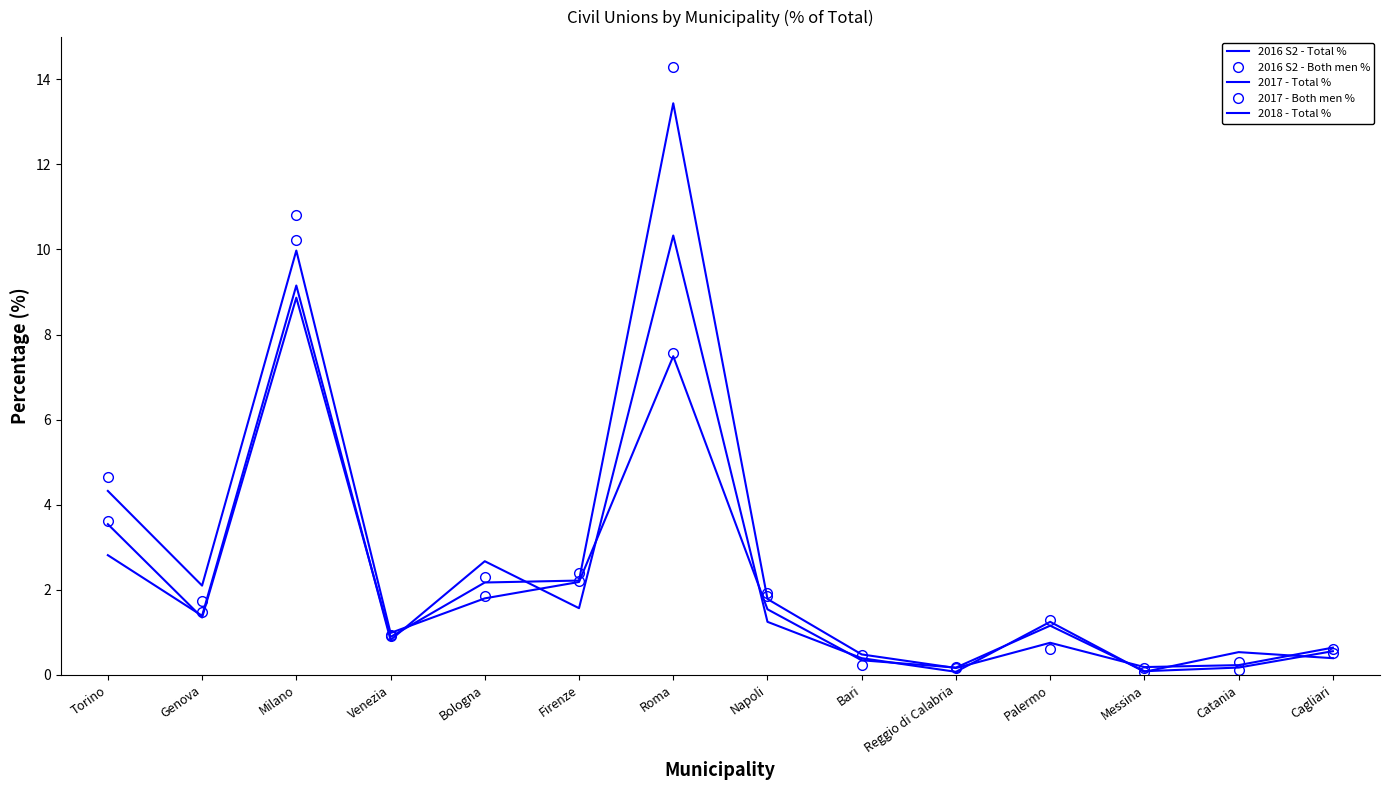

What are all the series names shown in the legend?

2016 S2 - Total %, 2016 S2 - Both men %, 2017 - Total %, 2017 - Both men %, 2018 - Total %